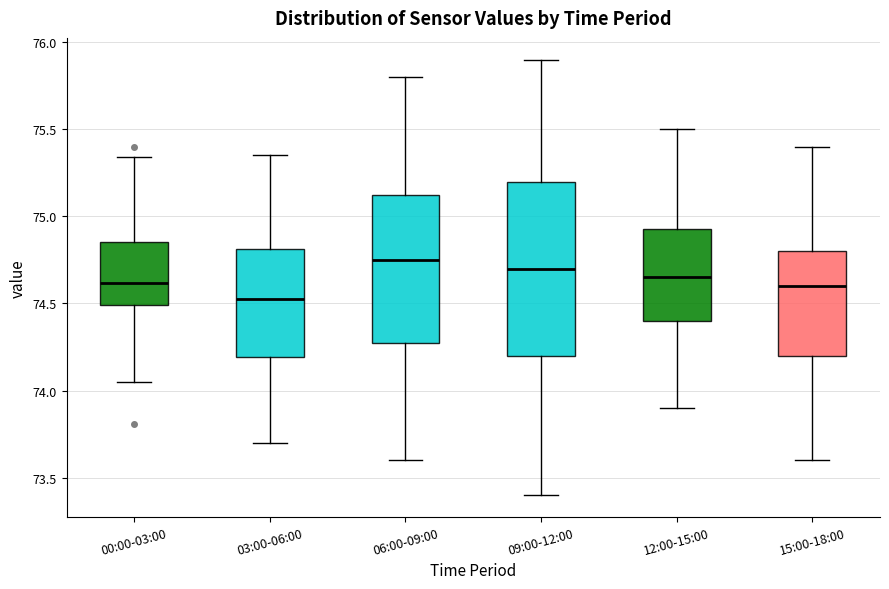

Where does the median line of the box for 03:00-06:00 sit on the y-axis? The values are not printed on the chart, so give them approximately, as read against the axis.

74.55